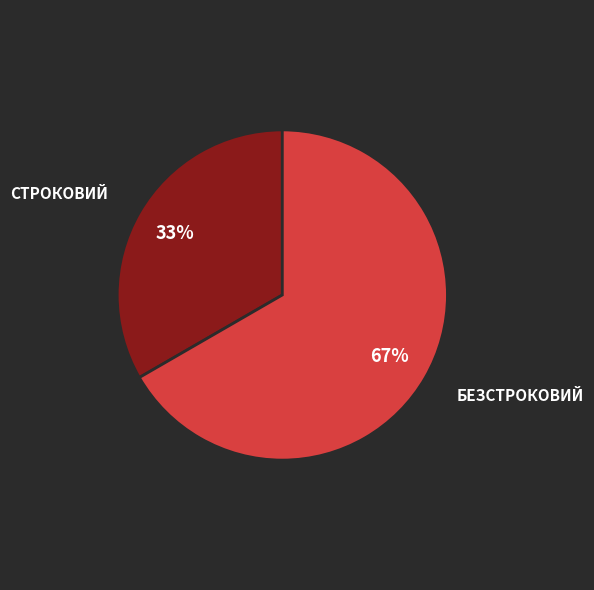

Count the number of slices in the pie.

2